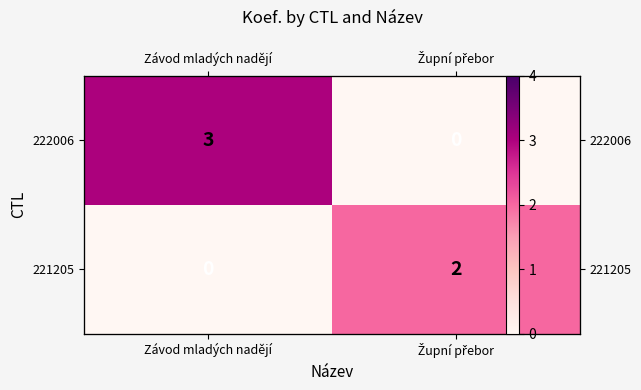

How many data points in 222006 are less than 3?

1